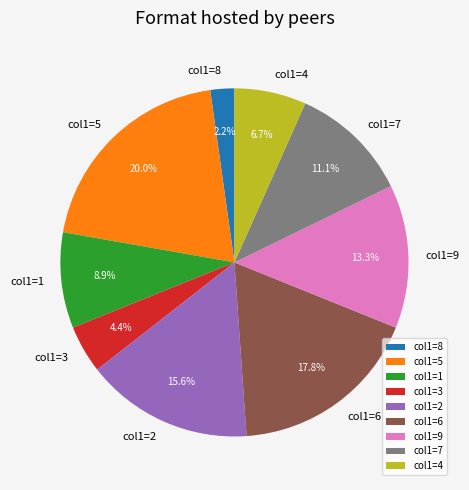

Rank the categories by value from highest to lowest.

col1=5, col1=6, col1=2, col1=9, col1=7, col1=1, col1=4, col1=3, col1=8